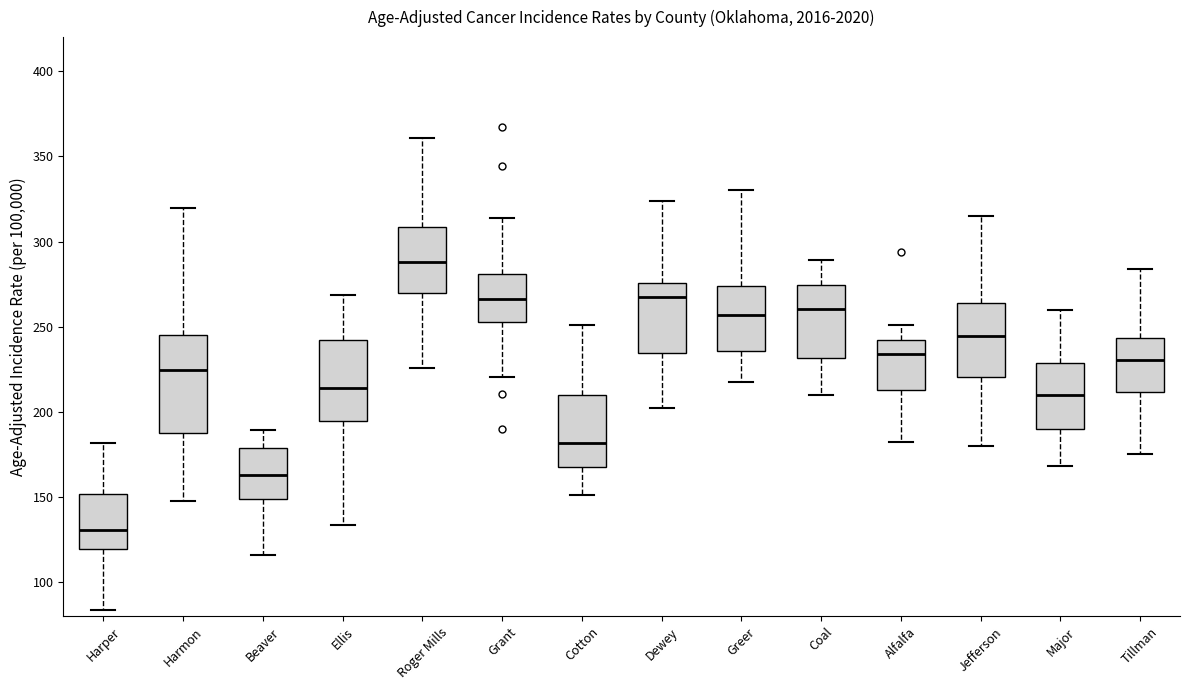

Which box's median line is the highest?

Roger Mills